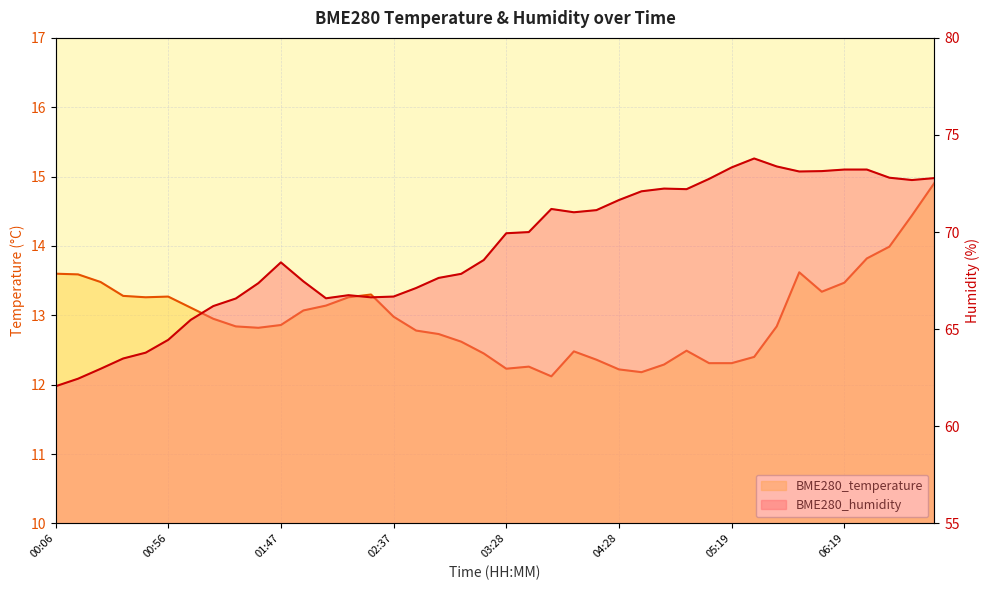

Reading right to left, what are all the values shown in this chart?

BME280_temperature: 07:00=14.9	06:50=14.4	06:40=14.0	06:30=13.8	06:19=13.5	06:09=13.3	05:49=13.6	05:39=12.8	05:29=12.4	05:19=12.3	05:09=12.3	04:59=12.5	04:48=12.3	04:38=12.2	04:28=12.2	04:18=12.4	04:08=12.5	03:48=12.1	03:38=12.3	03:28=12.2	03:18=12.4	03:08=12.6	02:57=12.7	02:47=12.8	02:37=13.0	02:27=13.3	02:17=13.3	02:07=13.1	01:57=13.1	01:47=12.9	01:37=12.8	01:27=12.8	01:16=12.9	01:06=13.1	00:56=13.3	00:46=13.3	00:36=13.3	00:26=13.5	00:16=13.6	00:06=13.6
BME280_humidity: 07:00=72.8	06:50=72.7	06:40=72.8	06:30=73.2	06:19=73.2	06:09=73.1	05:49=73.1	05:39=73.4	05:29=73.8	05:19=73.3	05:09=72.7	04:59=72.2	04:48=72.2	04:38=72.1	04:28=71.7	04:18=71.1	04:08=71.0	03:48=71.2	03:38=70.0	03:28=69.9	03:18=68.6	03:08=67.8	02:57=67.6	02:47=67.1	02:37=66.7	02:27=66.6	02:17=66.8	02:07=66.6	01:57=67.5	01:47=68.4	01:37=67.4	01:27=66.6	01:16=66.2	01:06=65.5	00:56=64.5	00:46=63.8	00:36=63.5	00:26=63.0	00:16=62.5	00:06=62.1